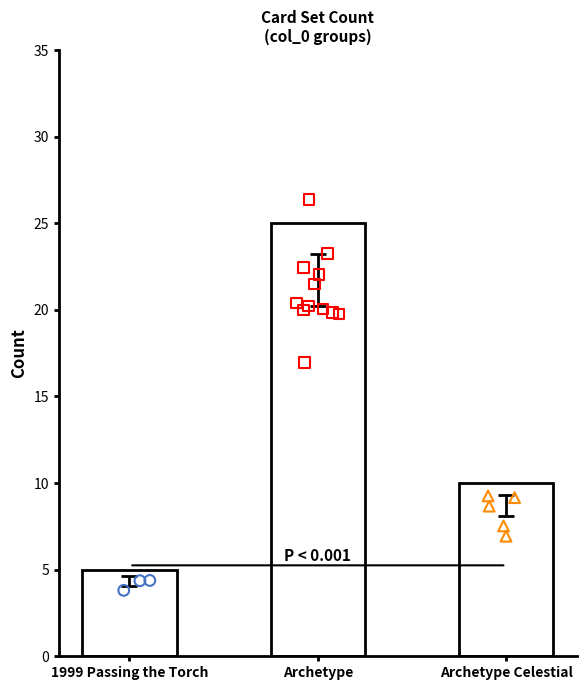

Which has a higher value, Archetype Celestial or Archetype?

Archetype